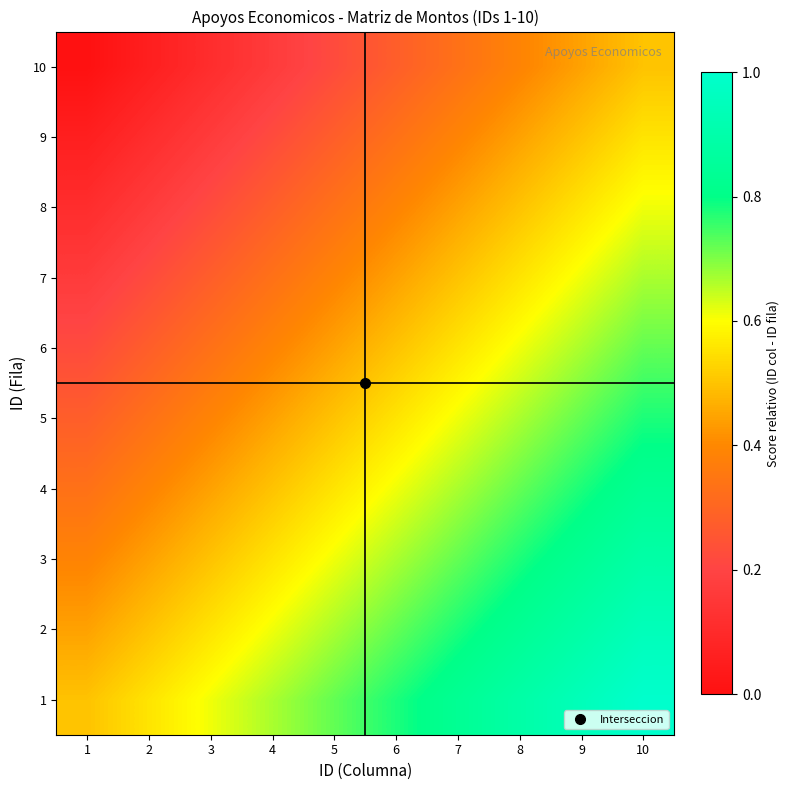

Reading left to right, list all the values displayed in this chart.

1: 1=0.5	2=0.6	3=0.6	4=0.7	5=0.7	6=0.8	7=0.8	8=0.9	9=0.9	10=1.0
2: 1=0.4	2=0.5	3=0.6	4=0.6	5=0.7	6=0.7	7=0.8	8=0.8	9=0.9	10=0.9
3: 1=0.4	2=0.4	3=0.5	4=0.6	5=0.6	6=0.7	7=0.7	8=0.8	9=0.8	10=0.9
4: 1=0.3	2=0.4	3=0.4	4=0.5	5=0.6	6=0.6	7=0.7	8=0.7	9=0.8	10=0.8
5: 1=0.3	2=0.3	3=0.4	4=0.4	5=0.5	6=0.6	7=0.6	8=0.7	9=0.7	10=0.8
6: 1=0.2	2=0.3	3=0.3	4=0.4	5=0.4	6=0.5	7=0.6	8=0.6	9=0.7	10=0.7
7: 1=0.2	2=0.2	3=0.3	4=0.3	5=0.4	6=0.4	7=0.5	8=0.6	9=0.6	10=0.7
8: 1=0.1	2=0.2	3=0.2	4=0.3	5=0.3	6=0.4	7=0.4	8=0.5	9=0.6	10=0.6
9: 1=0.1	2=0.1	3=0.2	4=0.2	5=0.3	6=0.3	7=0.4	8=0.4	9=0.5	10=0.6
10: 1=0.0	2=0.1	3=0.1	4=0.2	5=0.2	6=0.3	7=0.3	8=0.4	9=0.4	10=0.5